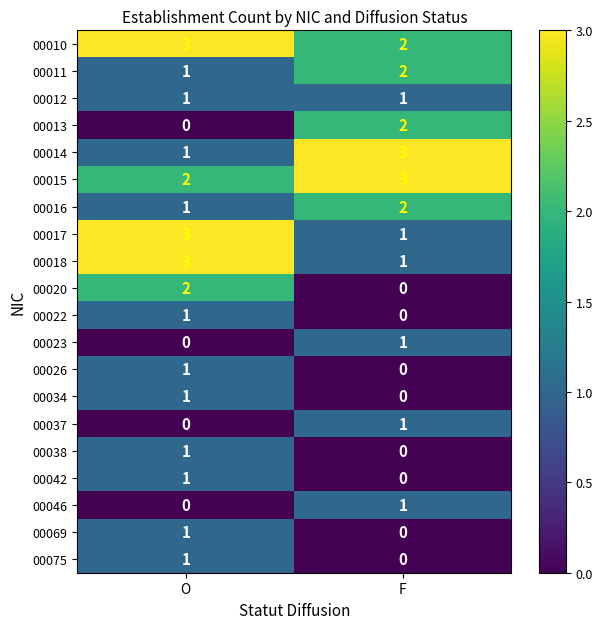

What is the total value across all series at F?

20